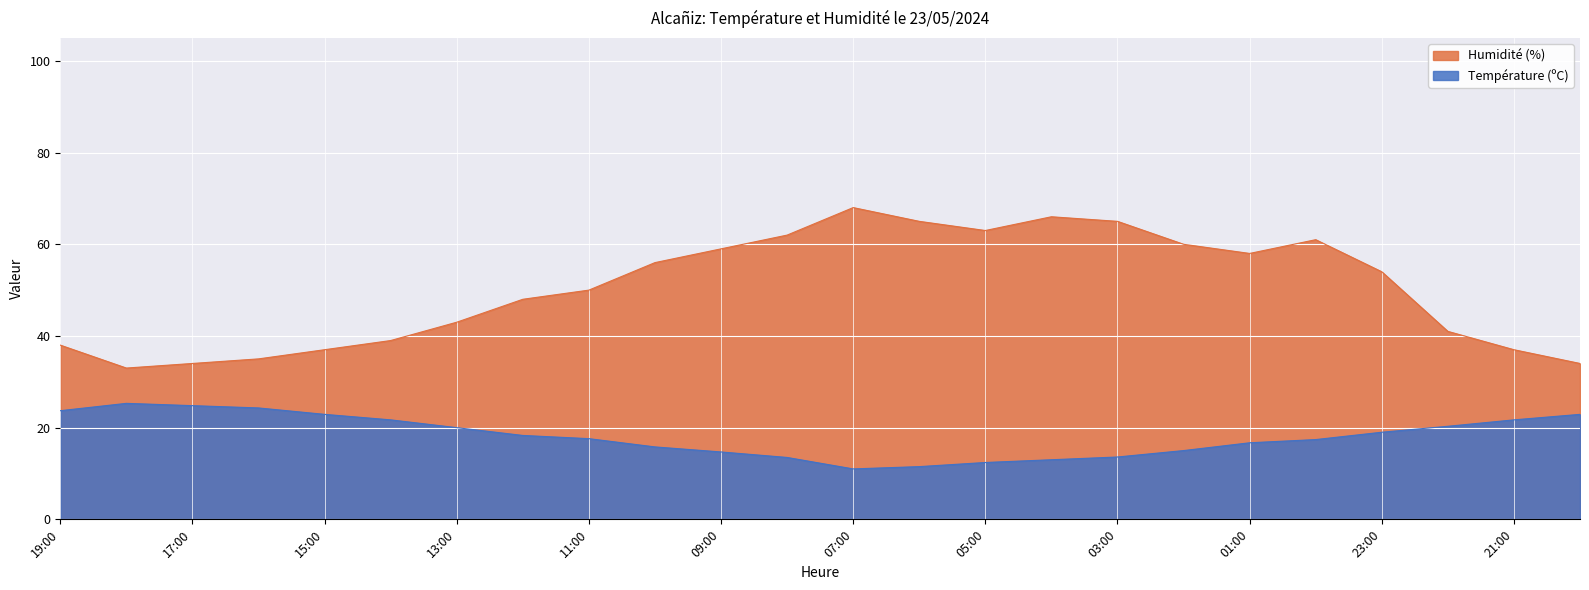

What position from the left is 08:00?

12